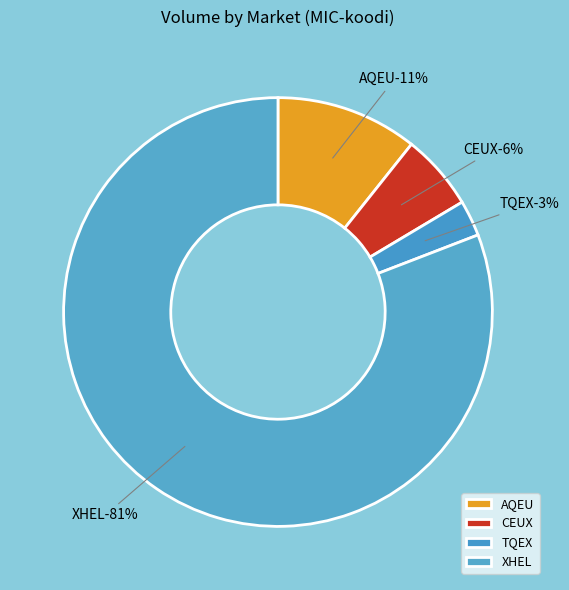

What is the majority slice?

XHEL